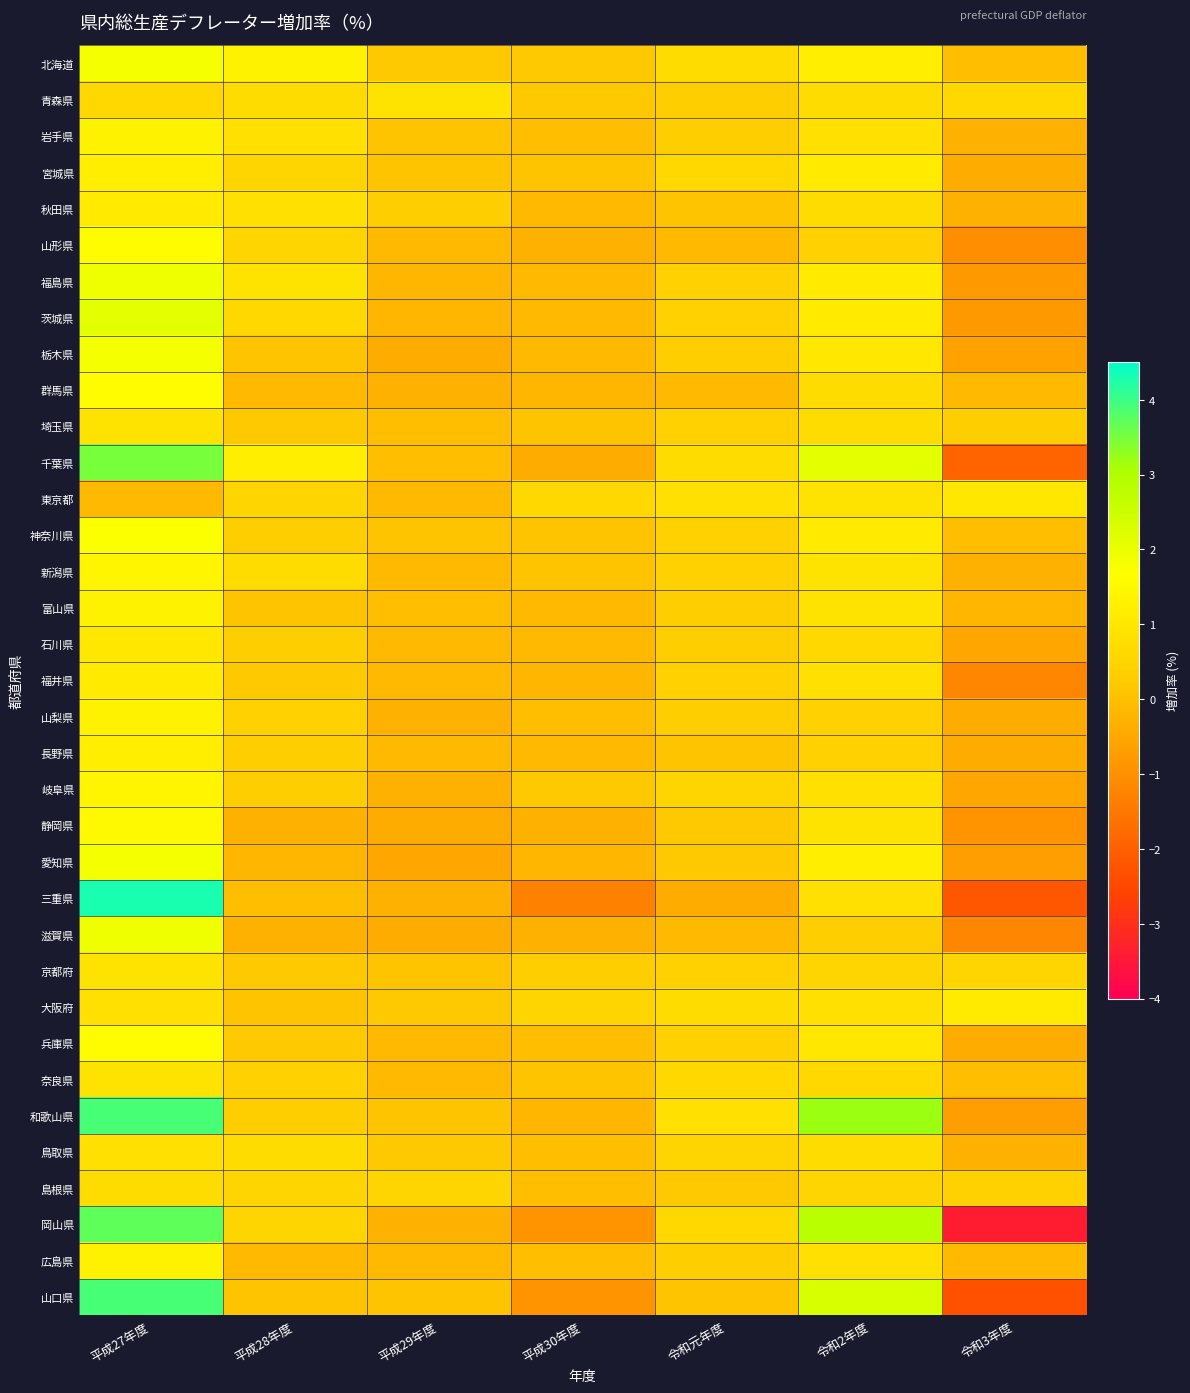

At which category is the sum across all series the highest?

平成27年度